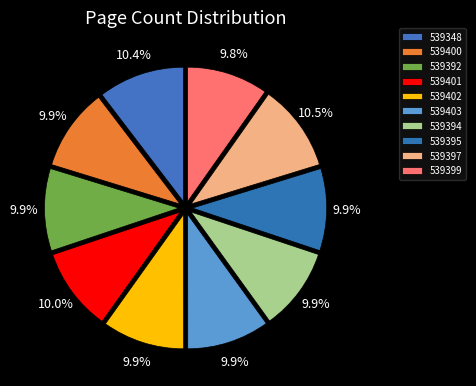

What is the smallest slice in the pie chart?

539399